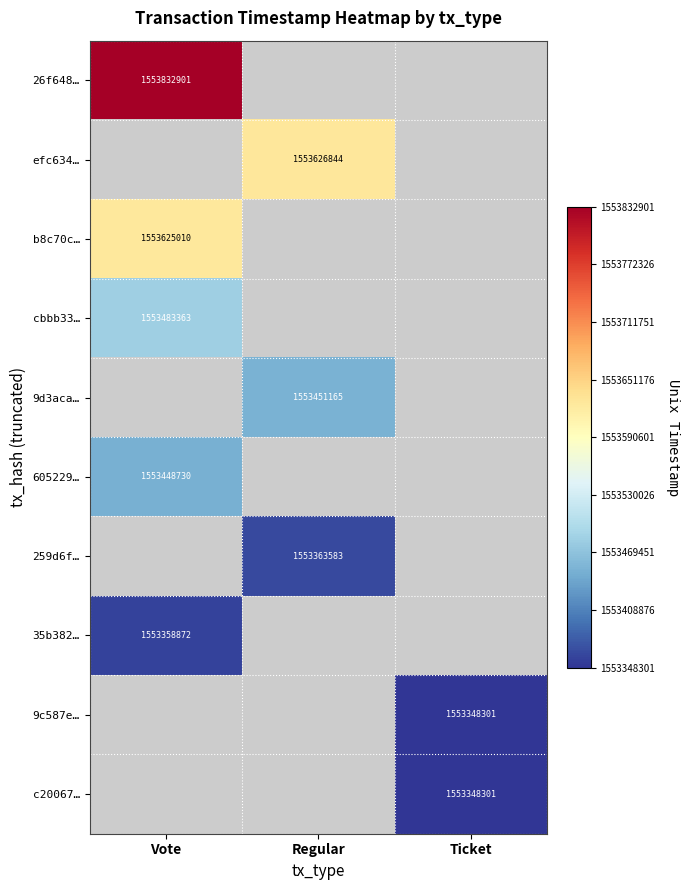

Which has a higher value, Ticket or Vote?

Vote